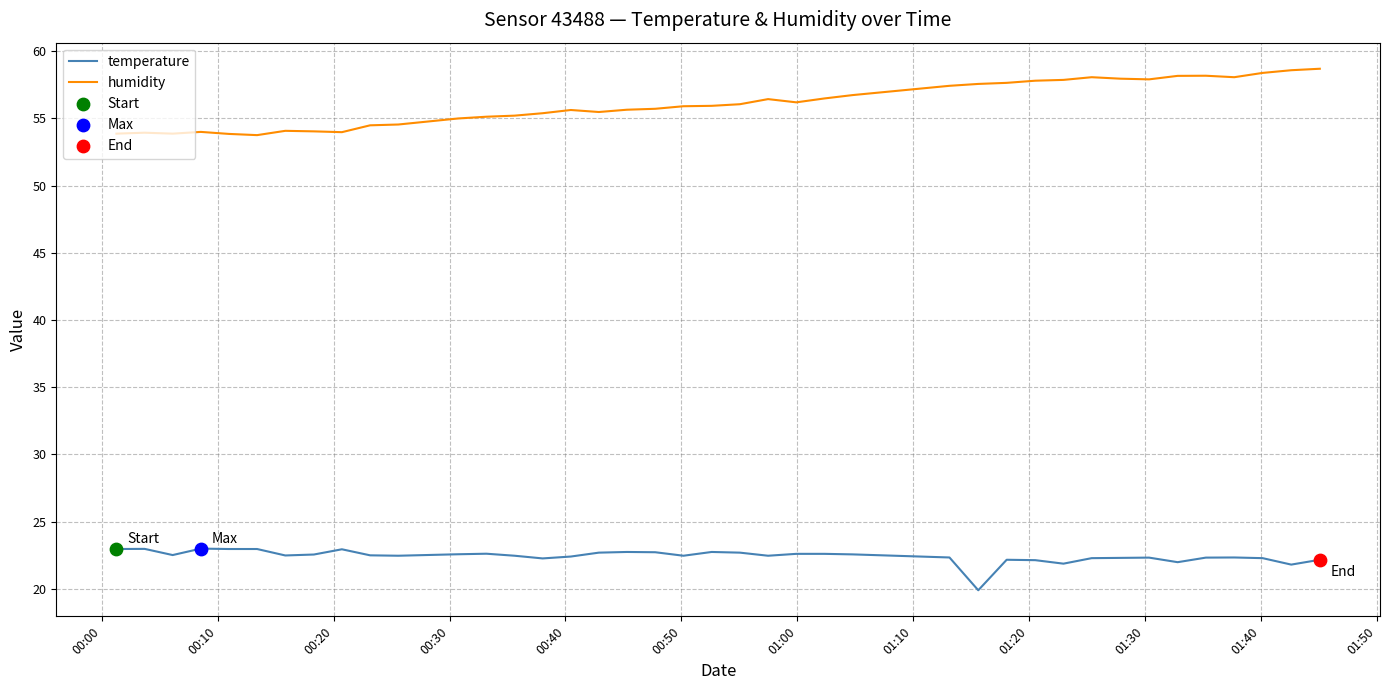

Which series has the largest range (max minus min)?

humidity